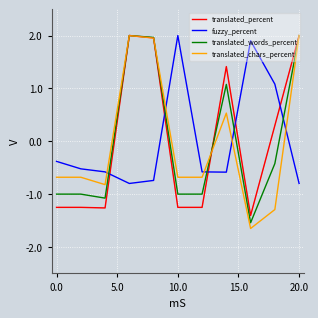

How many lines are shown in the chart?

4